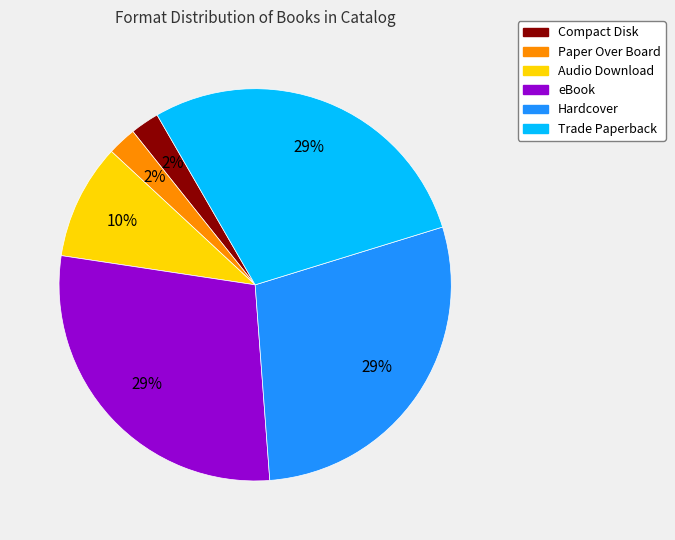

To the nearest percent, what is the average slice percentage?

17%